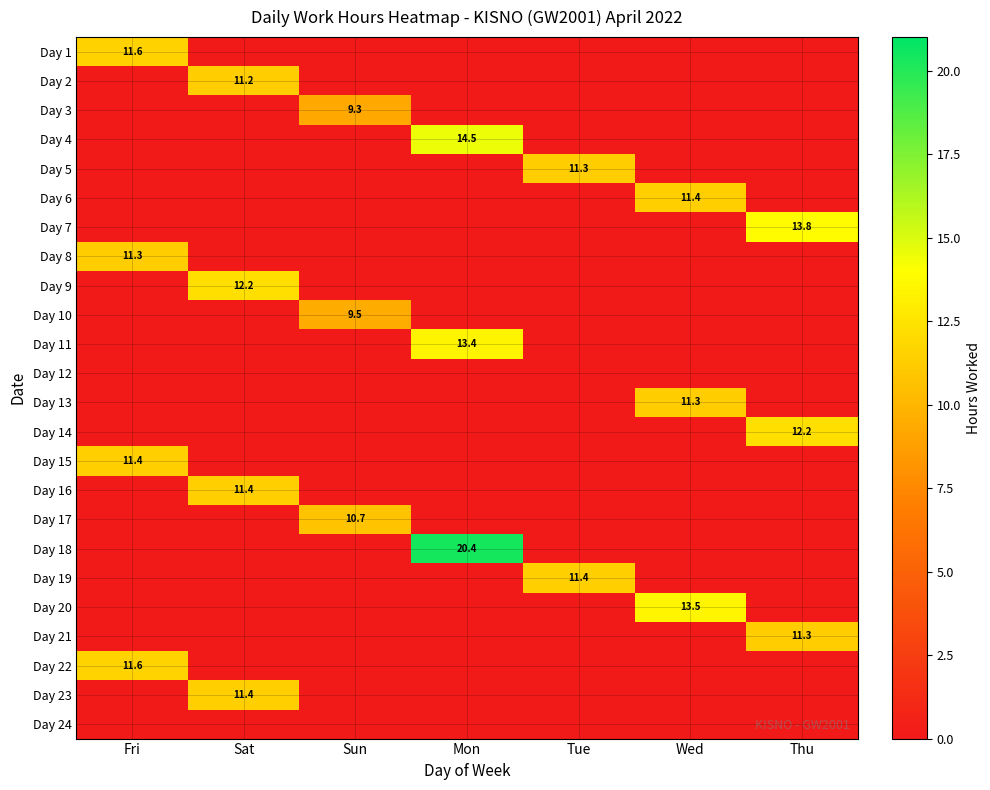

The Day 3 series shows 12.2 at Sun. True or false?

False